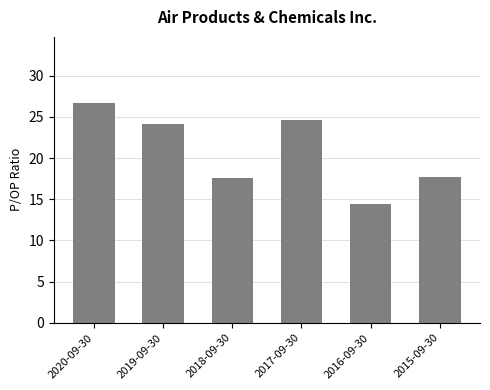

What value does the data have at 2015-09-30?

17.7